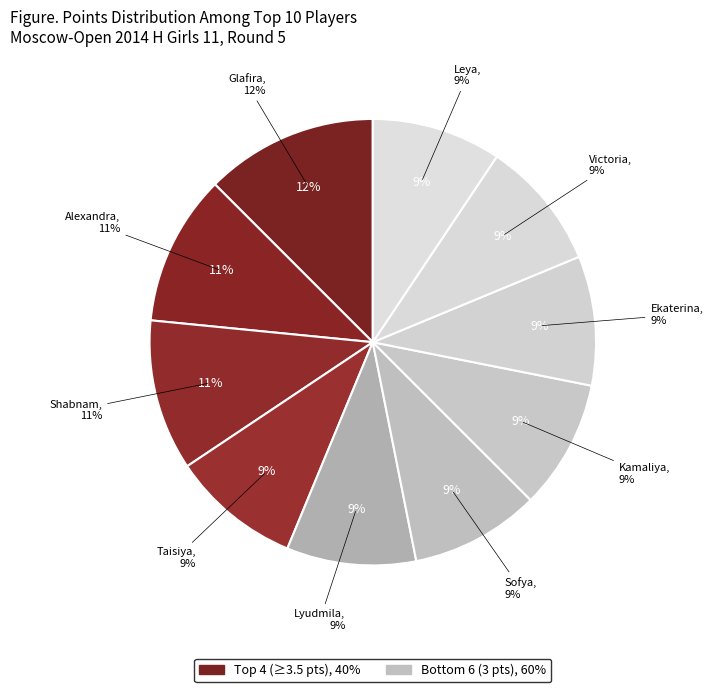

Is the sum of Feyzullayeva Shabnam and Smagina Sofya greater than half?

No